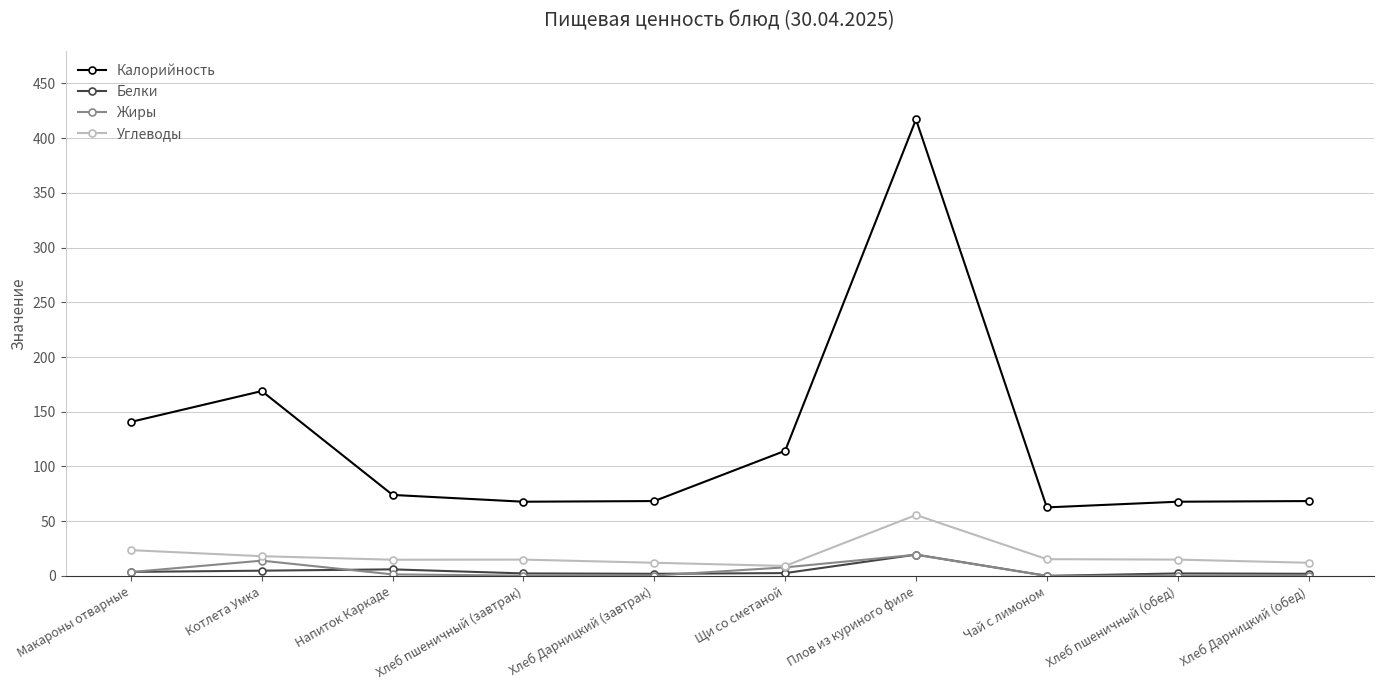

The Углеводы series shows 15.3 at Чай с лимоном. True or false?

True